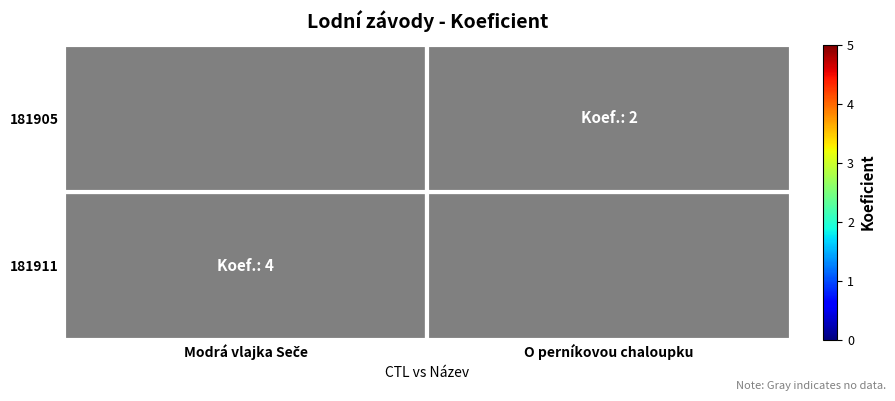

At how many categories does at least one series exceed 0?

2